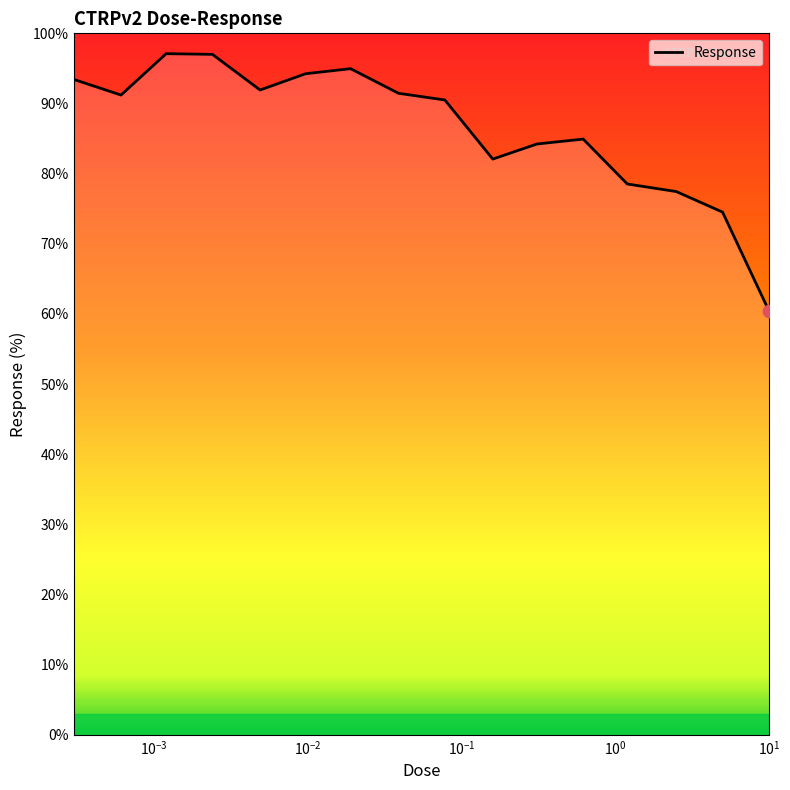

What is the maximum value shown in the chart?

97.1